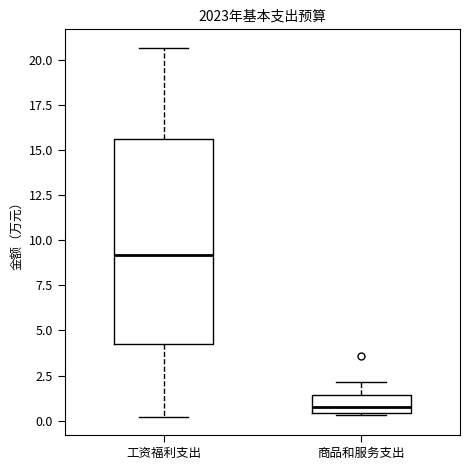

Comparing the boxes themselves (not the whiskers), which one is the tallest?

工资福利支出